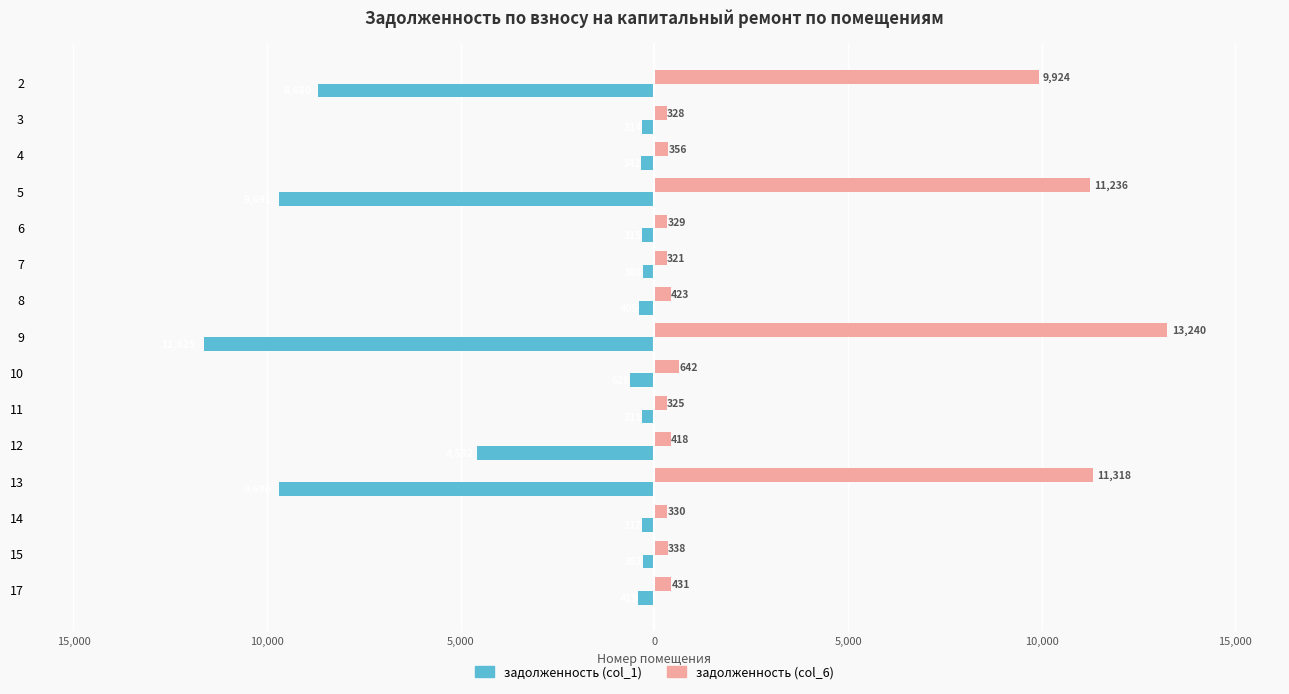

What are all the series names shown in the legend?

задолженность (col_1), задолженность (col_6)